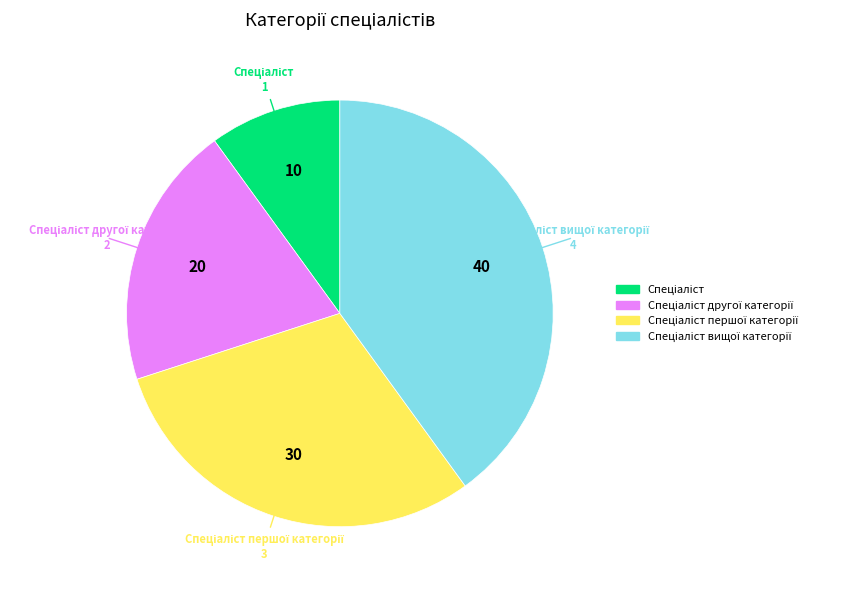

Is there any slice that represents more than half of the pie?

No